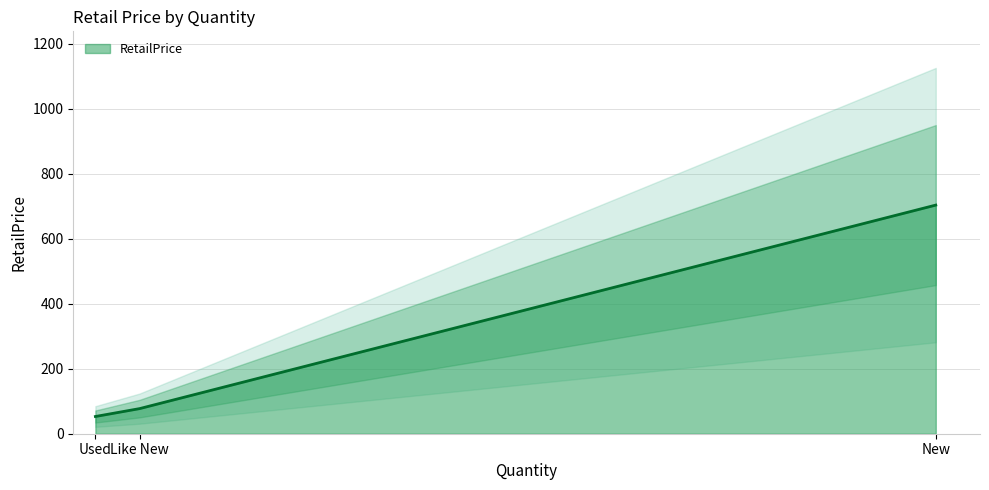

True or false: RetailPrice has a value of 1254.1 at New.

False